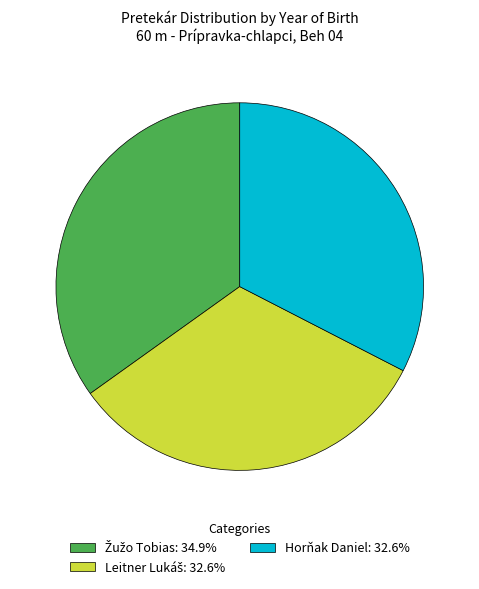

How many segments does this pie chart have?

3